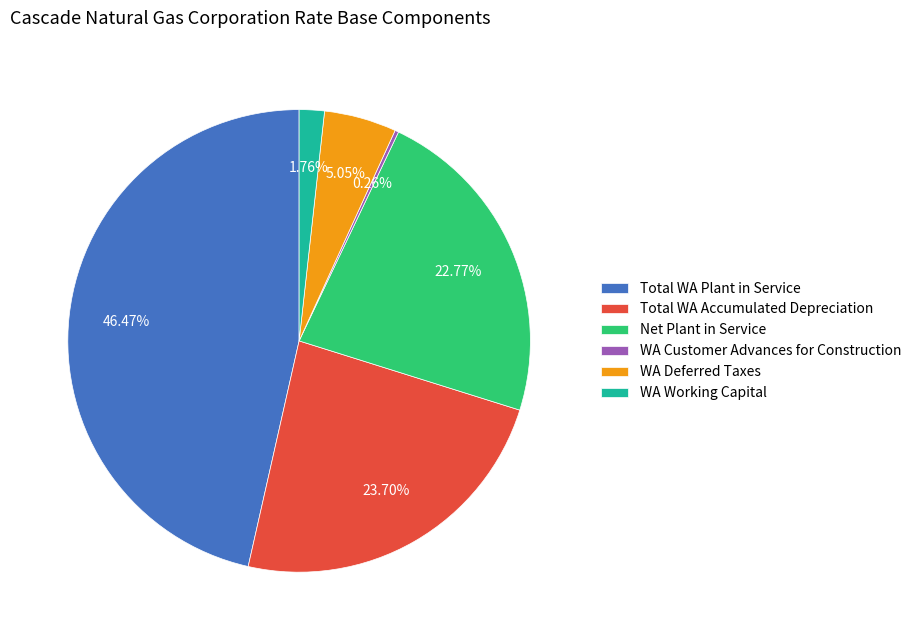

What is the largest slice in the pie chart?

Total WA Plant in Service